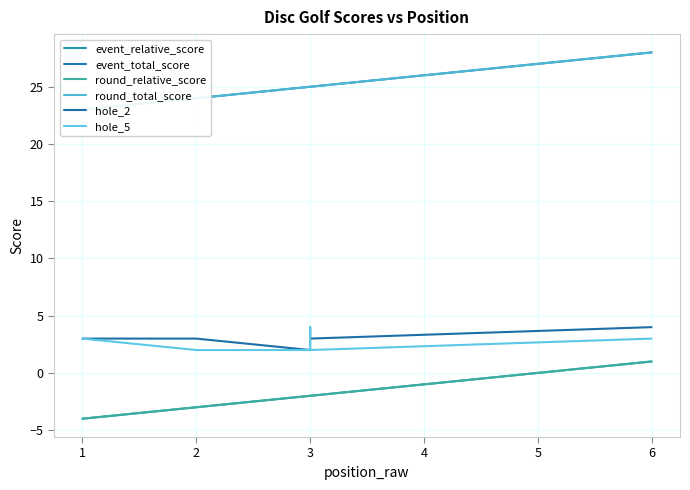

Is the value of round_relative_score at 3 greater than the value of round_total_score at 2?

No